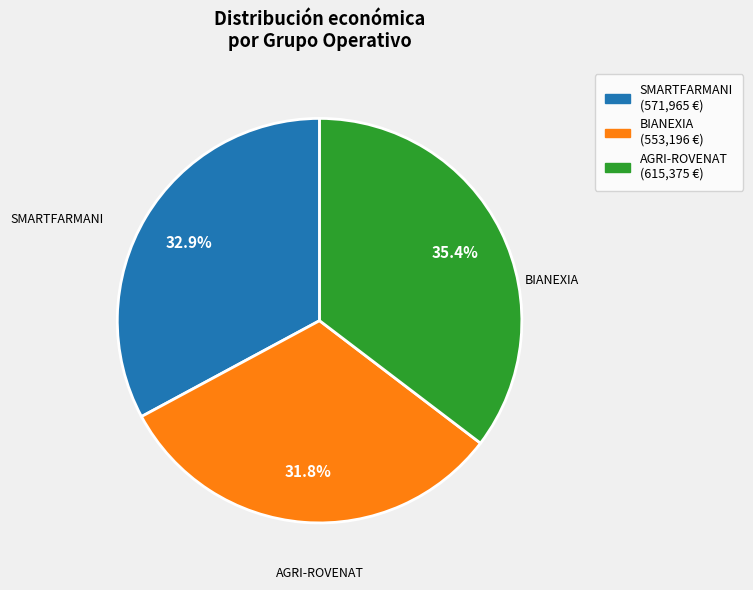

Does any single category account for the majority?

No